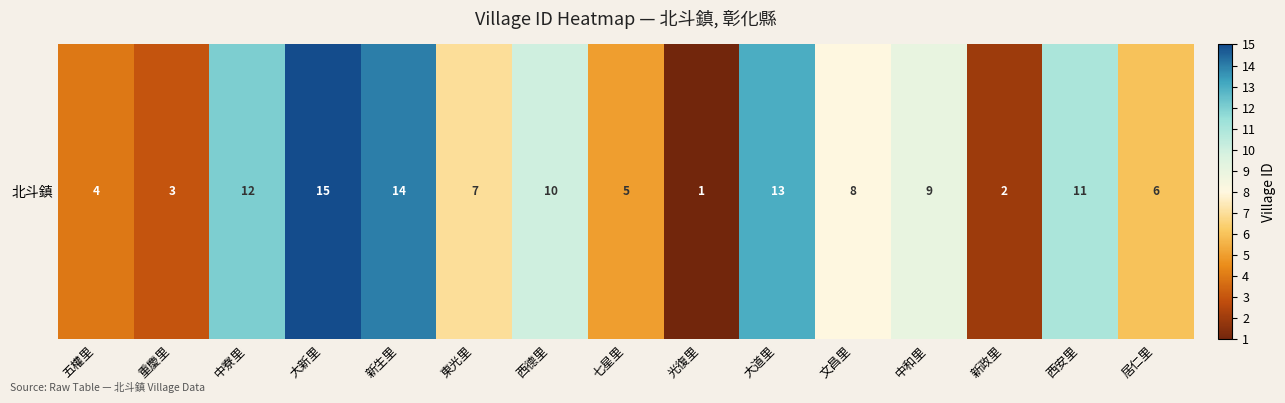

What is the change in value from 重慶里 to 居仁里?

+3